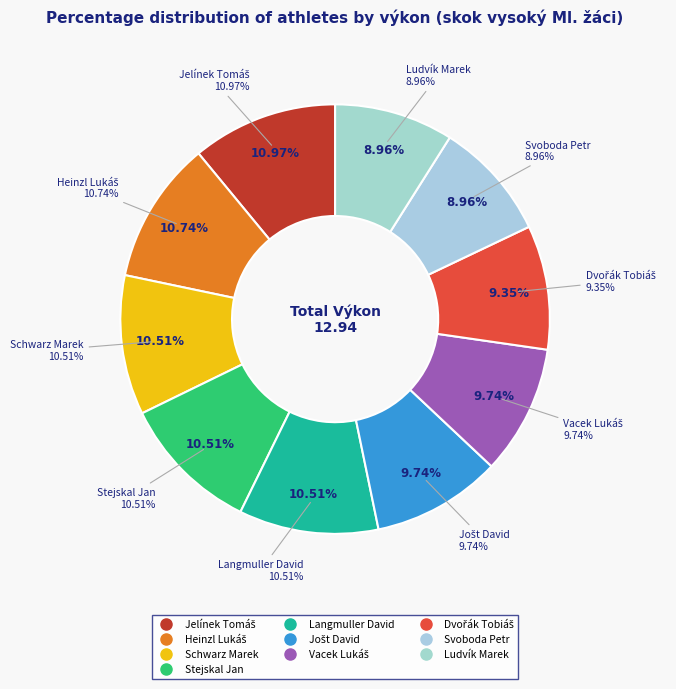

Which has a higher value, Stejskal Jan or Jošt David?

Stejskal Jan